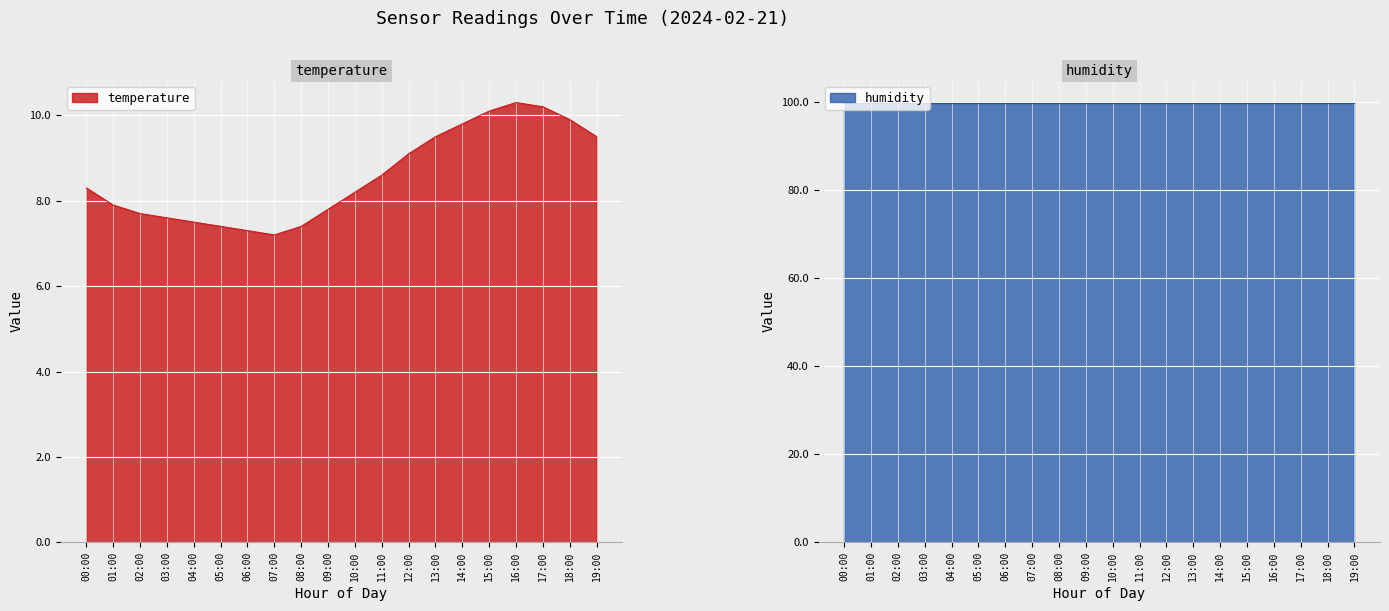

Is it true that the value at 02:00 is 7.7?

True